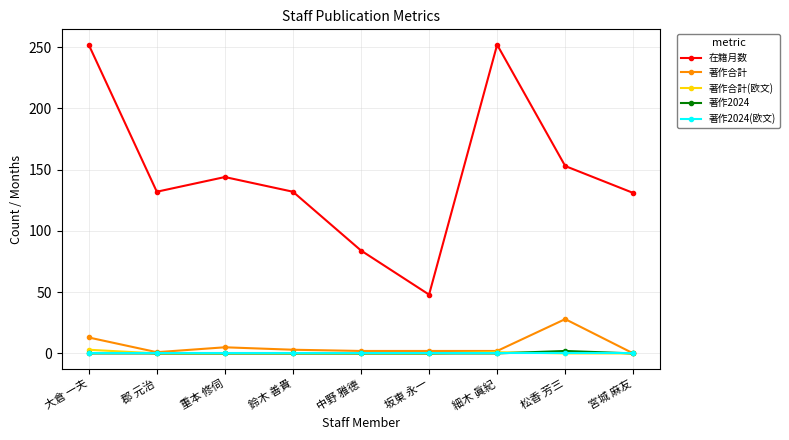

What is the label of the 8th point from the left?

松香 芳三